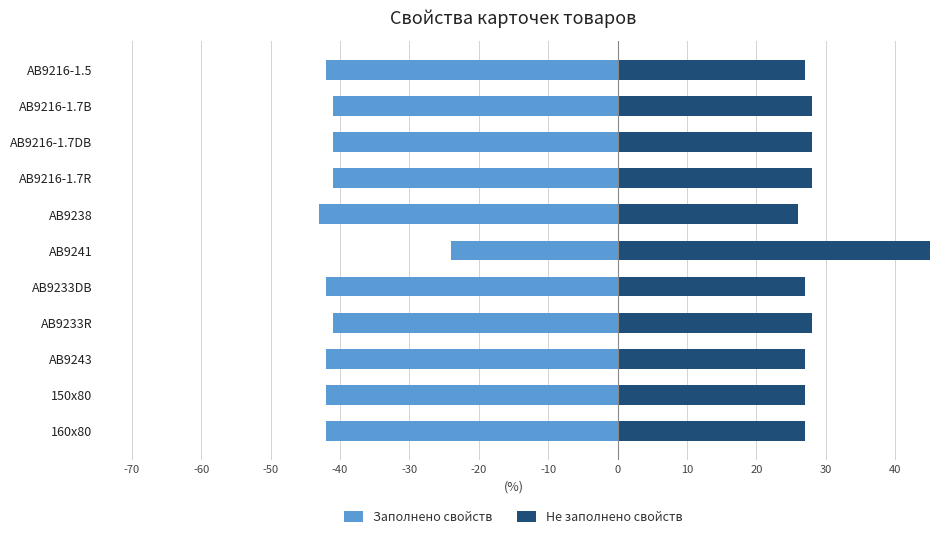

Which series changed the most between АВ9238 and AB9216-1.7R?

Заполнено свойств